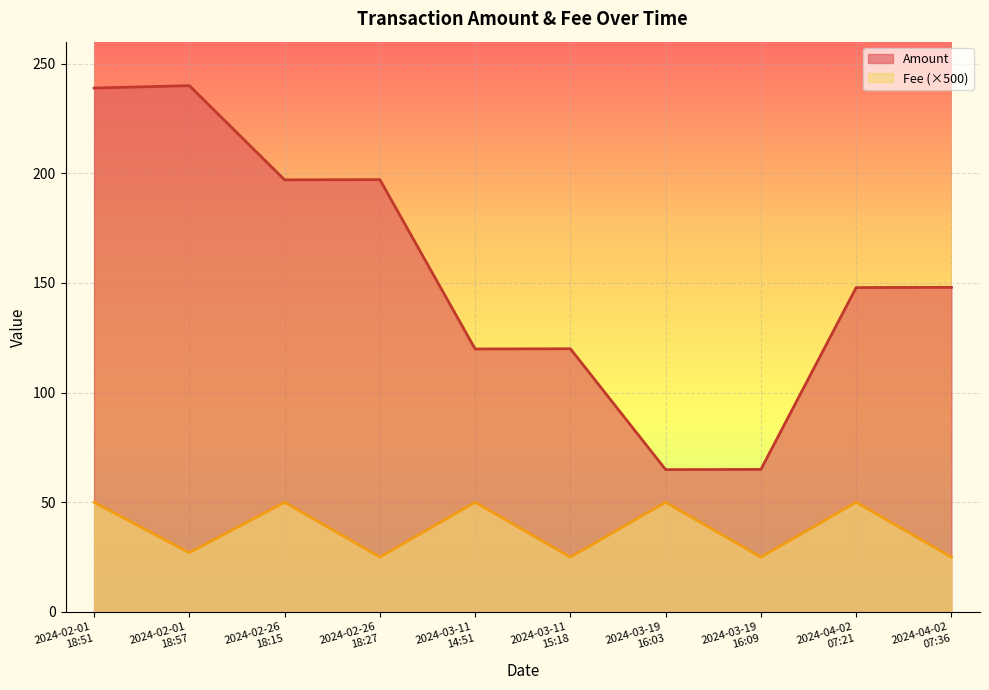

Reading right to left, transcribe all the data shown in this chart.

Amount: 2024-04-02
07:36=148.0	2024-04-02
07:21=147.9	2024-03-19
16:09=65.0	2024-03-19
16:03=64.9	2024-03-11
15:18=120.0	2024-03-11
14:51=119.9	2024-02-26
18:27=197.1	2024-02-26
18:15=197.0	2024-02-01
18:57=239.9	2024-02-01
18:51=238.8
Fee: 2024-04-02
07:36=25.0	2024-04-02
07:21=50.0	2024-03-19
16:09=25.0	2024-03-19
16:03=50.0	2024-03-11
15:18=25.0	2024-03-11
14:51=50.0	2024-02-26
18:27=25.0	2024-02-26
18:15=50.0	2024-02-01
18:57=27.0	2024-02-01
18:51=50.0